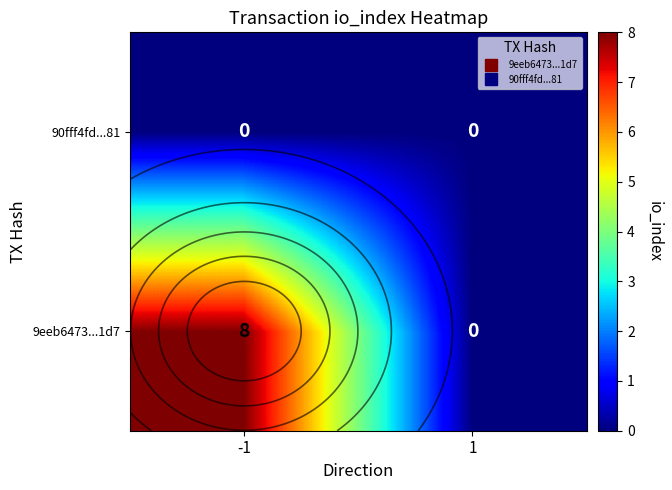

Count the 9eeb6473...1d7 values in the range 0 to 8.

2